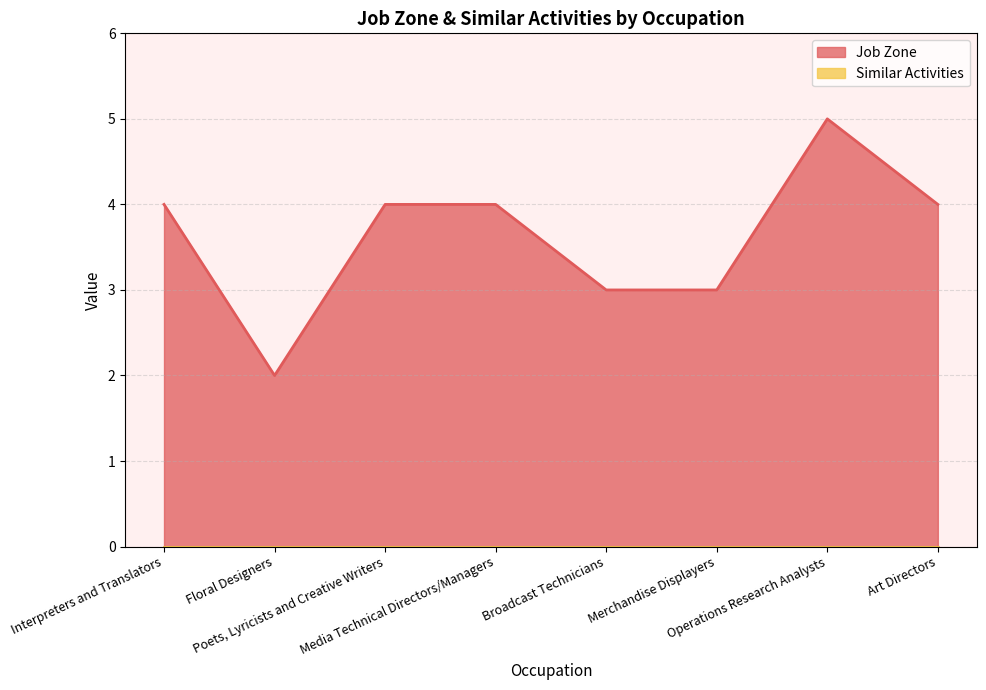

True or false: the data has more than 2 interior local peaks.

False